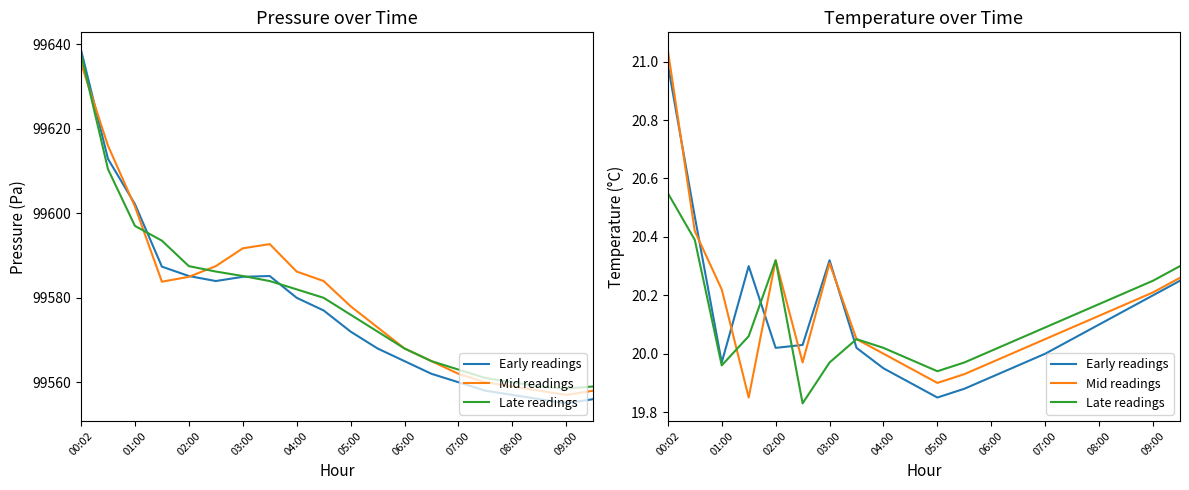

Where is the first local maximum for Early readings?

03:00